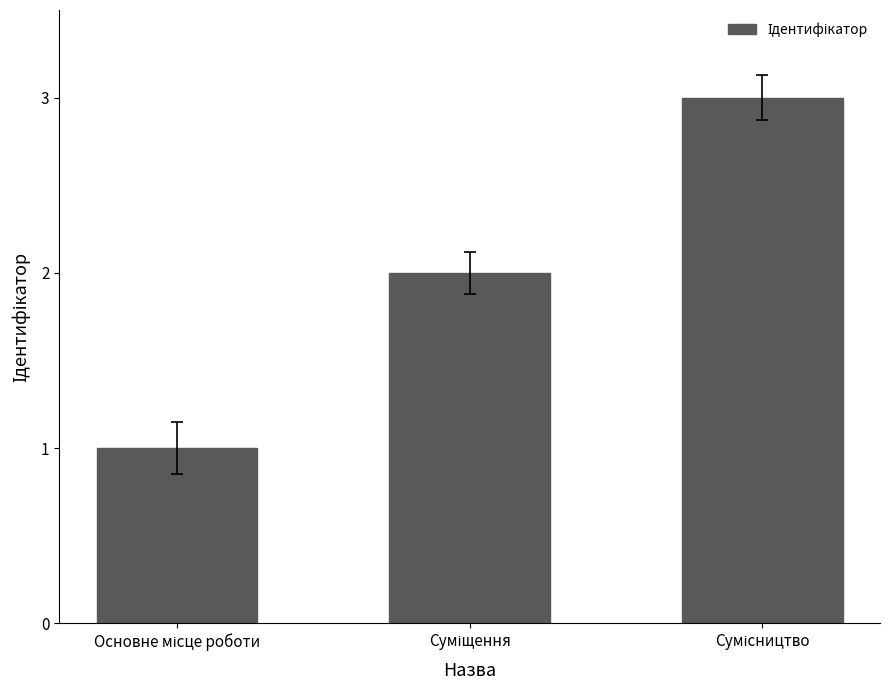

What is the minimum value shown in the chart?

1